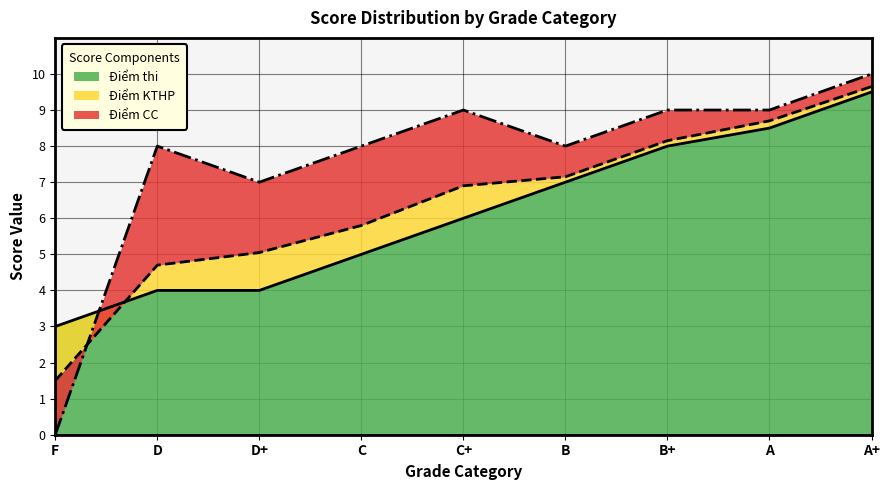

Read the Điểm KTHP value at C+.

6.9